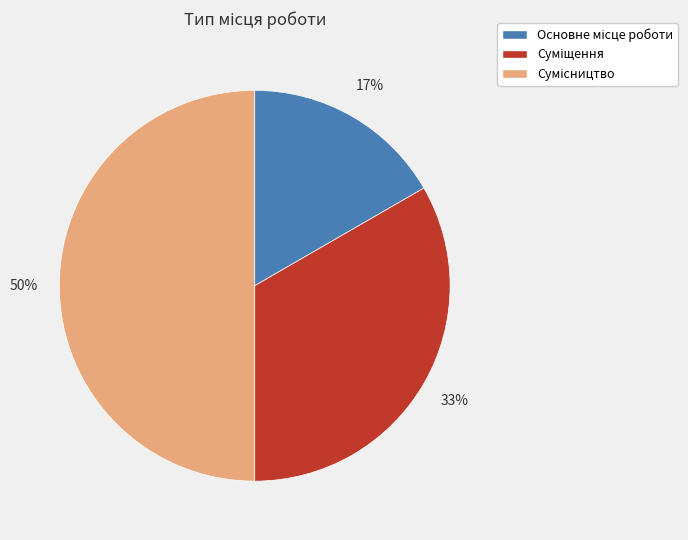

To the nearest percent, what is the difference between the largest and smallest slice percentages?

33%